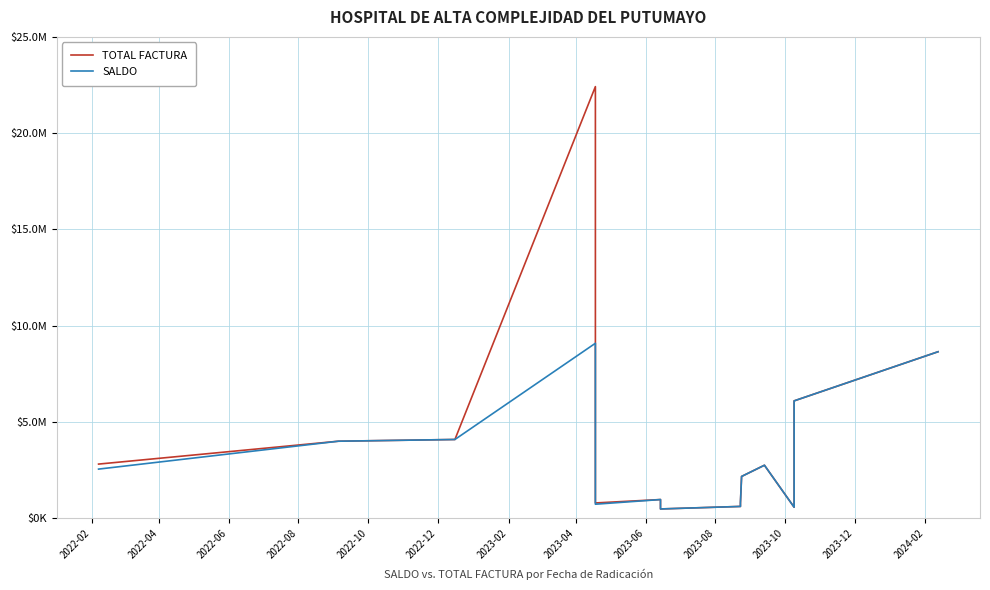

What is the average value of the TOTAL FACTURA series?

4073776